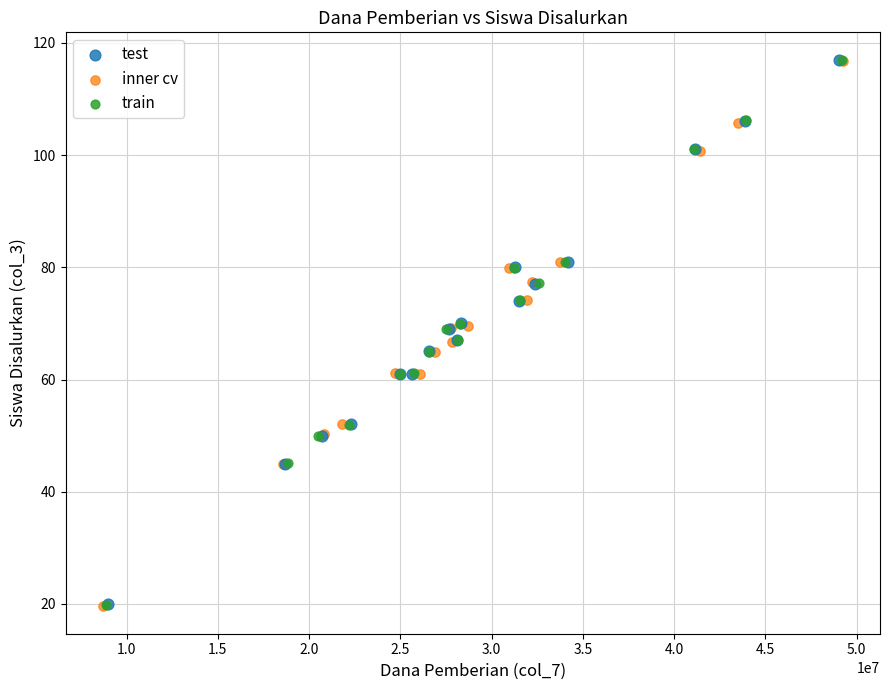

What are all the series names shown in the legend?

test, inner cv, train